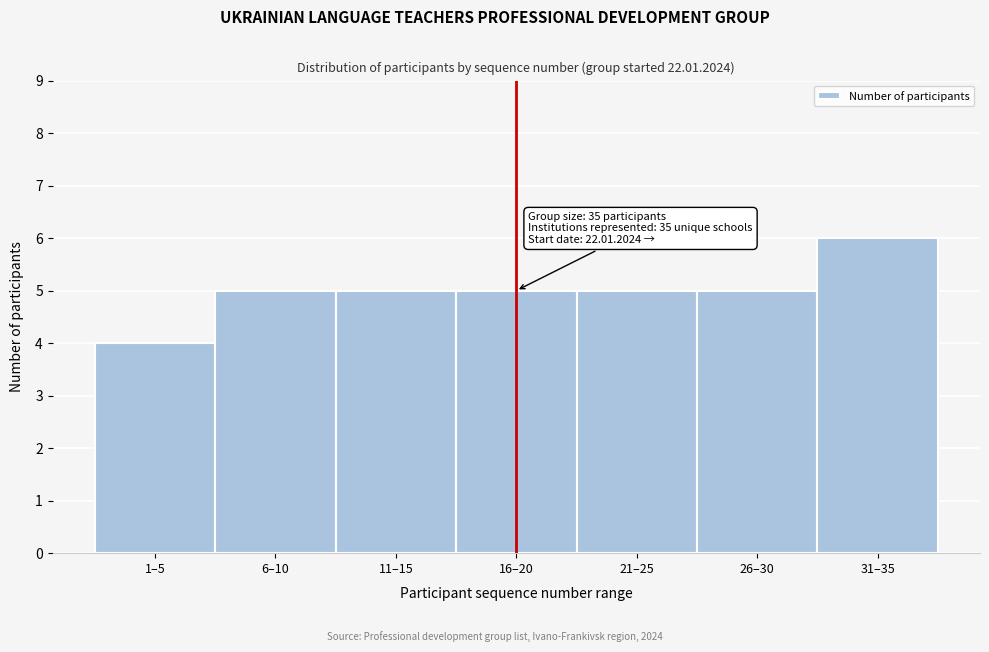

Reading left to right, transcribe all the data shown in this chart.

4	5	5	5	5	5	6